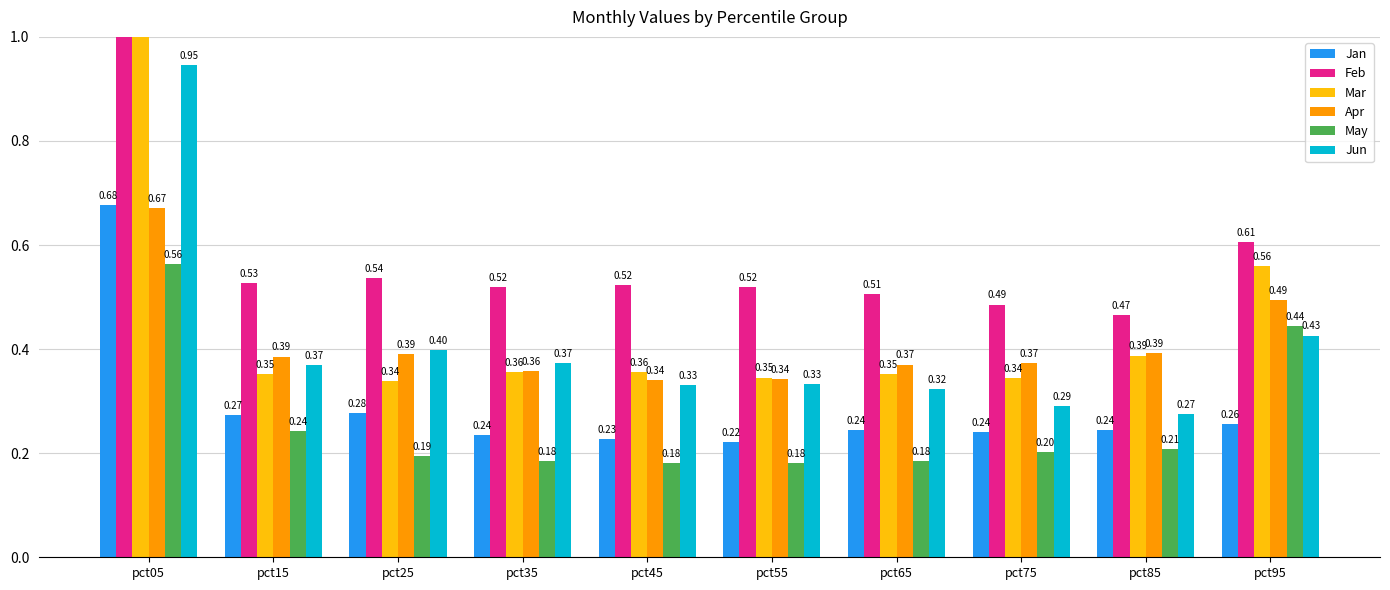

How many groups of bars are there?

10